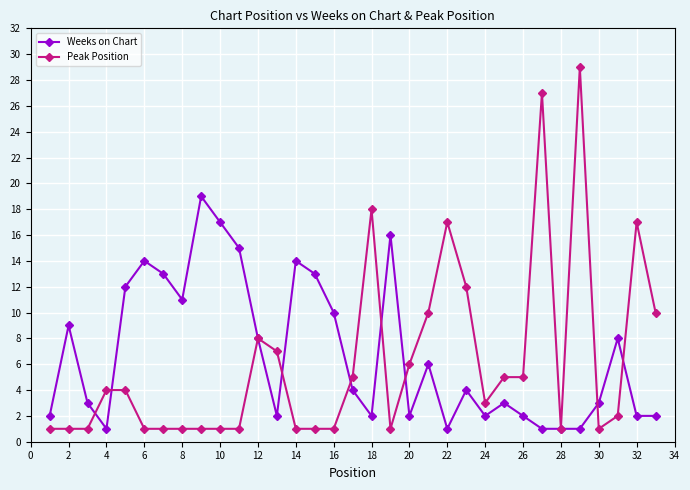

Rank the series by their maximum value, from highest to lowest.

Peak Position, Weeks on Chart